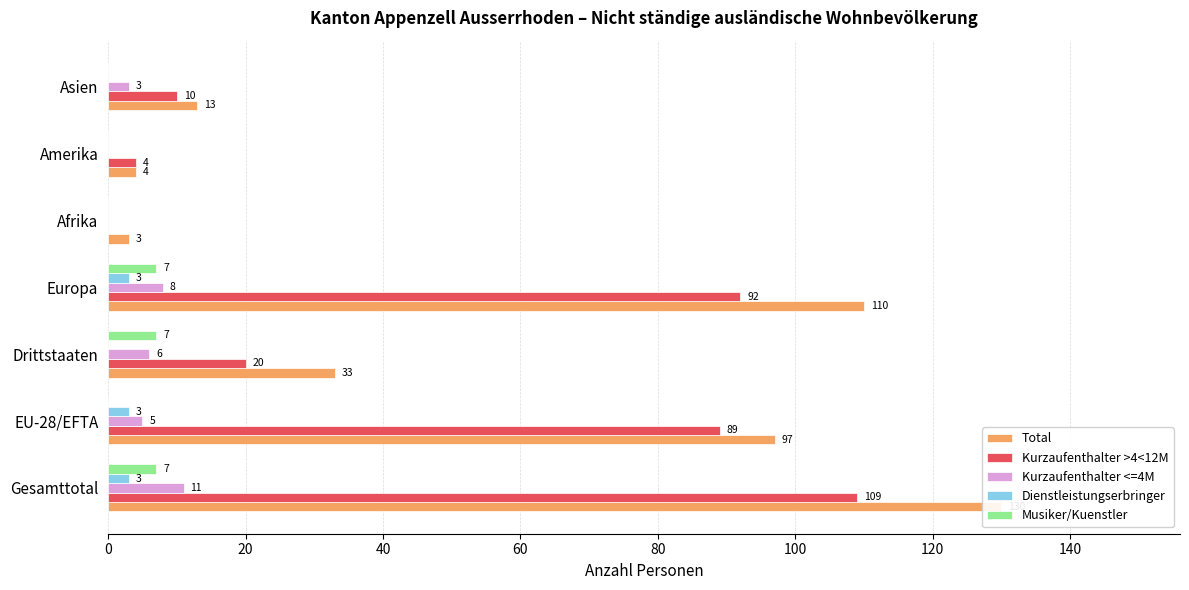

How many groups of bars are there?

7